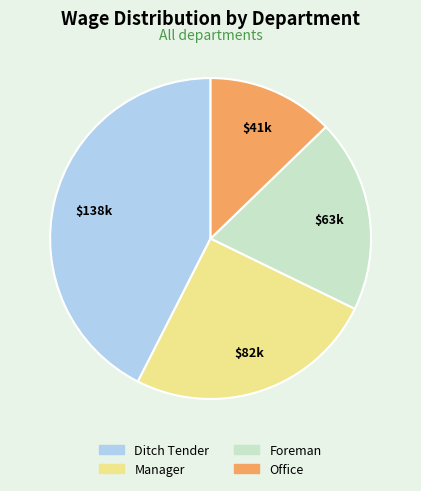

Is it true that Manager is 11% of the pie?

False